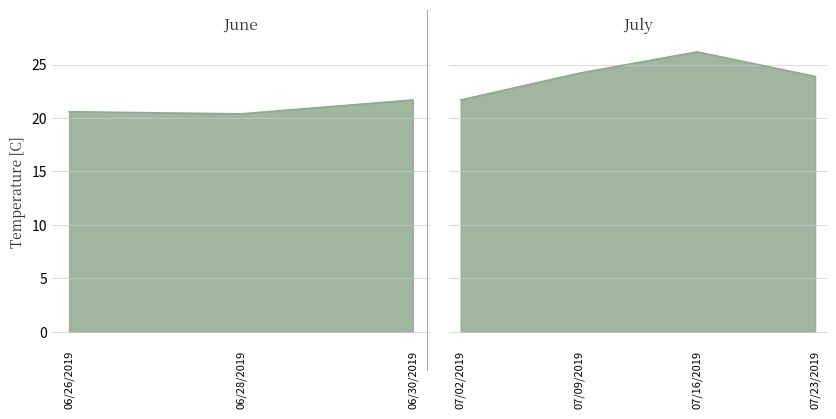

Which has a higher value, 06/30/2019 or 07/23/2019?

07/23/2019